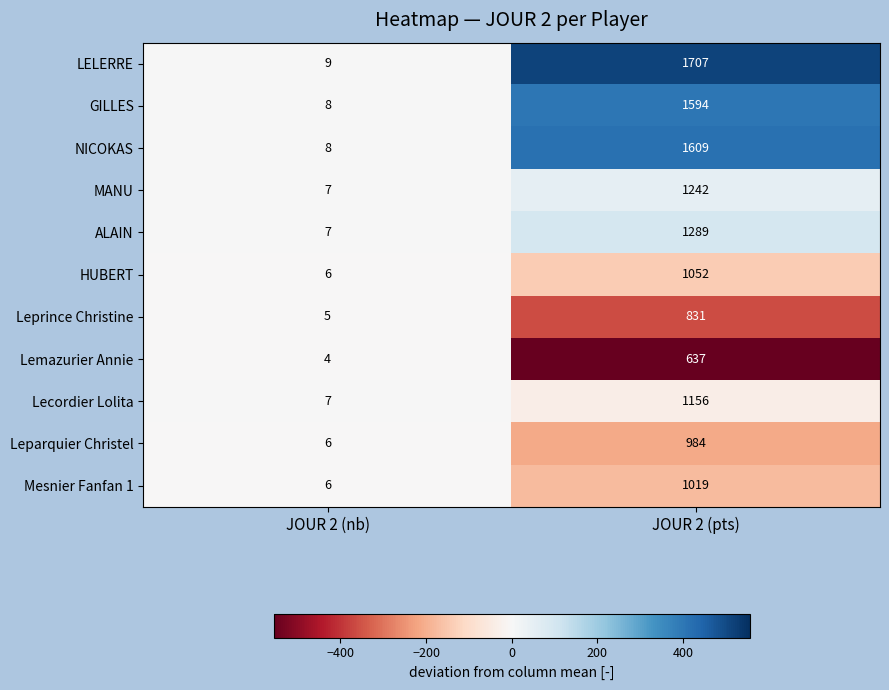

What is the difference between the Lemazurier Annie values at JOUR 2 (pts) and JOUR 2 (nb)?

633